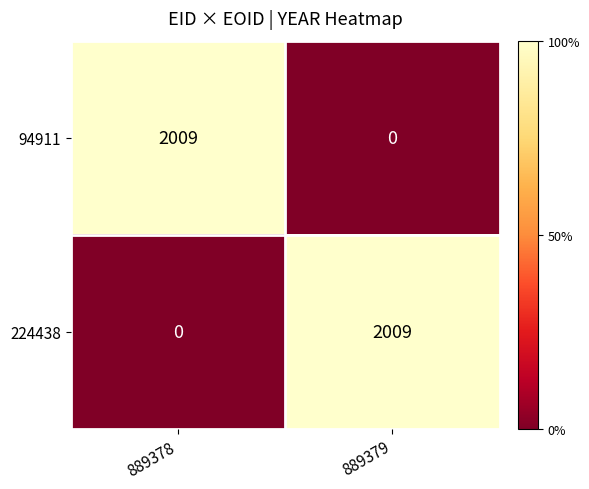

Where is 224438 nearest to the value 1004?

889378